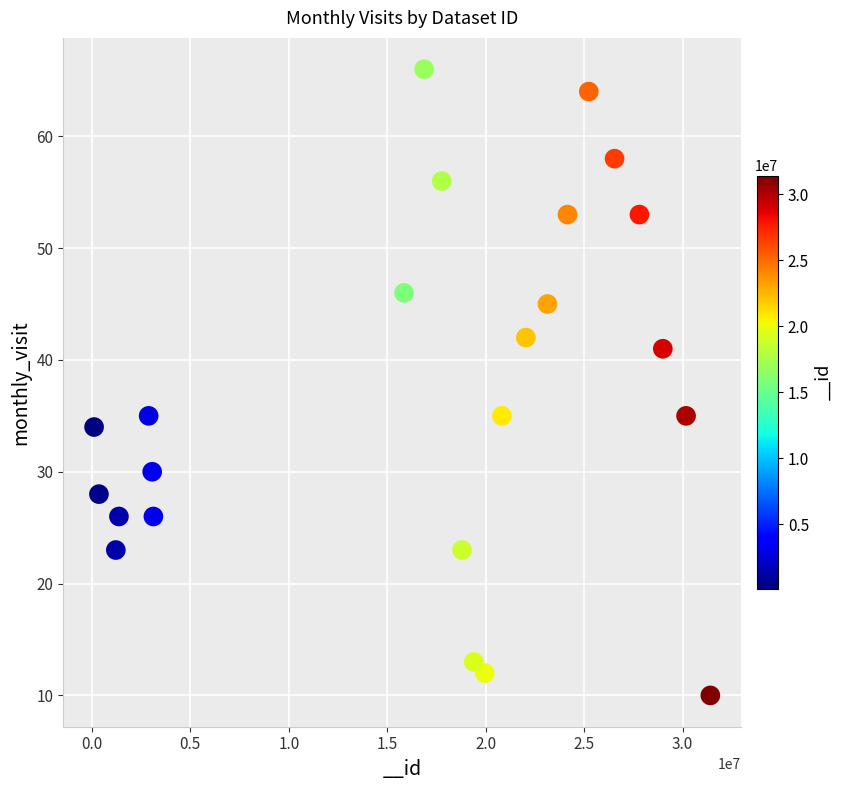

What is the range of Y values (max minus min)?

56